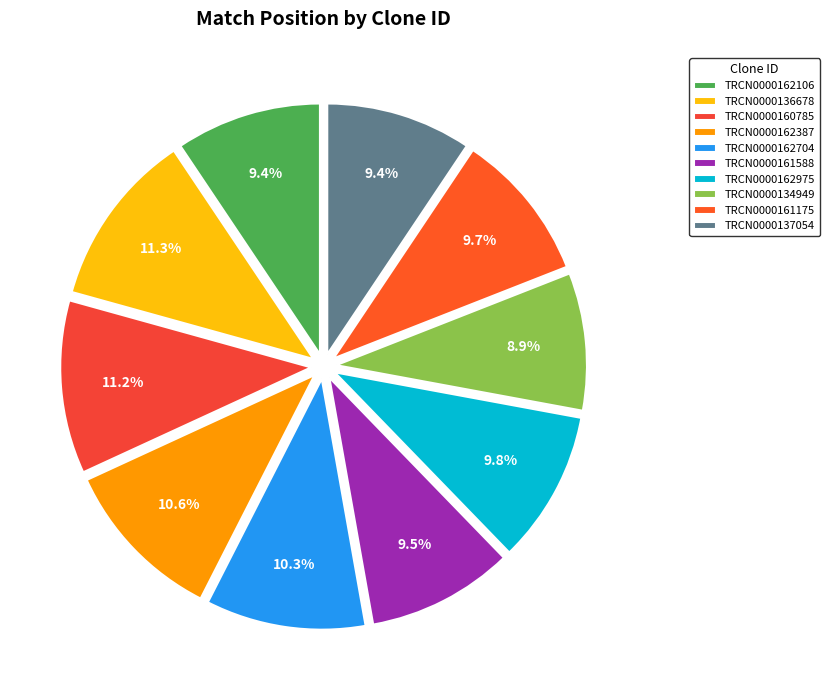

To the nearest percent, what is the difference between the TRCN0000136678 and TRCN0000161175 slice percentages?

2%